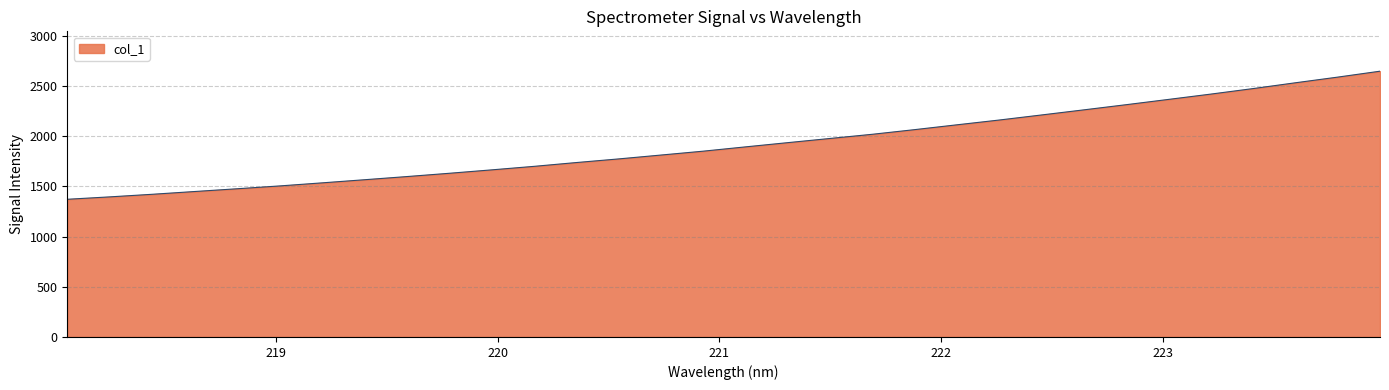

Does the chart have visible grid lines?

Yes